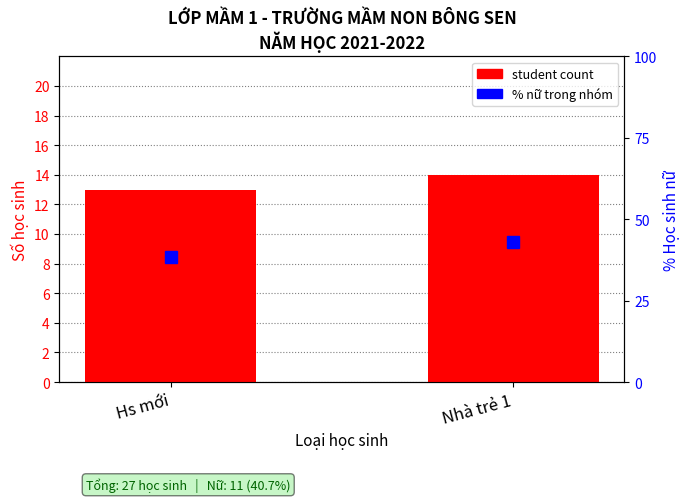

What position from the right is Nhà trẻ 1?

1